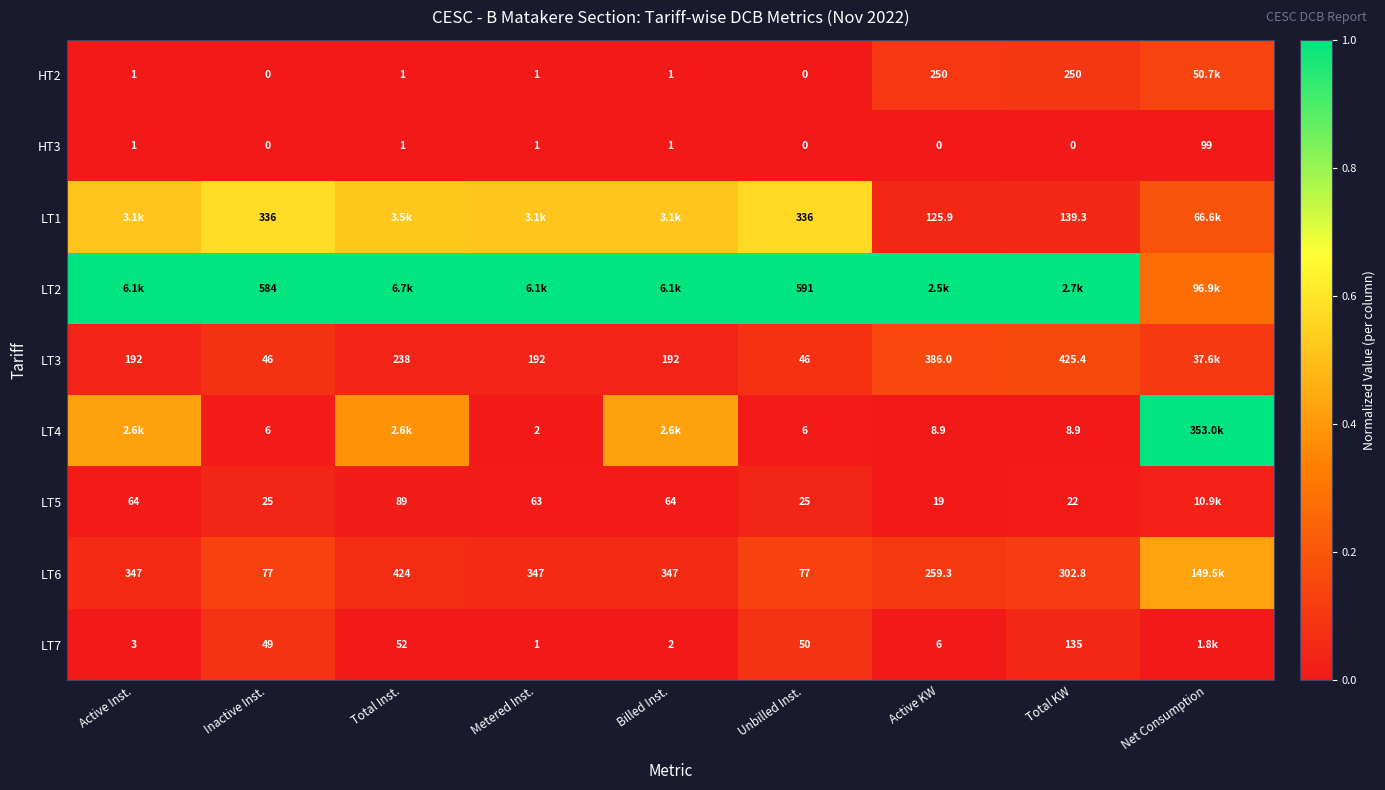

Is the value of HT2 at Unbilled Inst. greater than the value of LT6 at Billed Inst.?

No